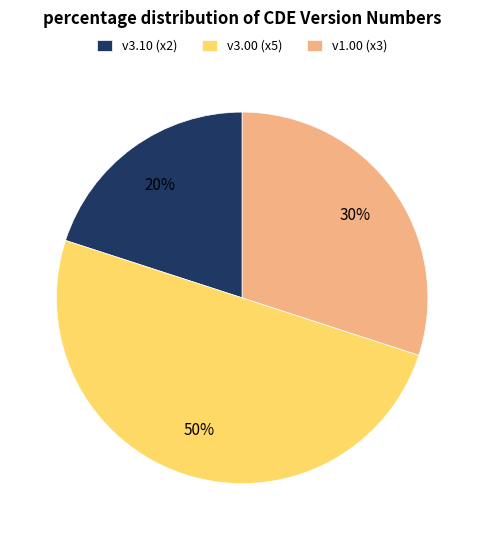

To the nearest percent, what is the difference between the largest and smallest slice percentages?

30%